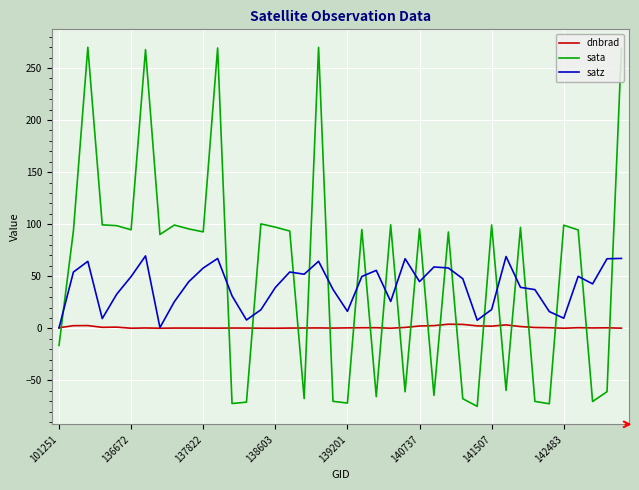

What is the lowest value of the sata series?

-74.9